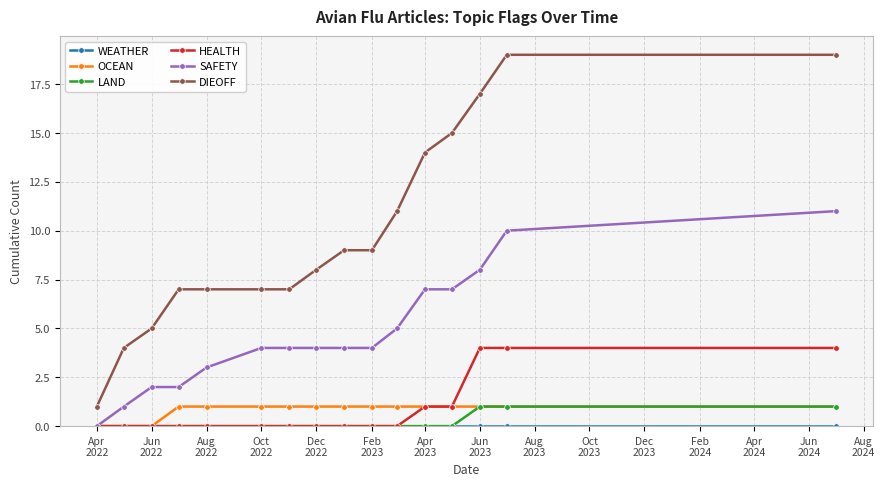

True or false: DIEOFF and SAFETY cross at least once.

False